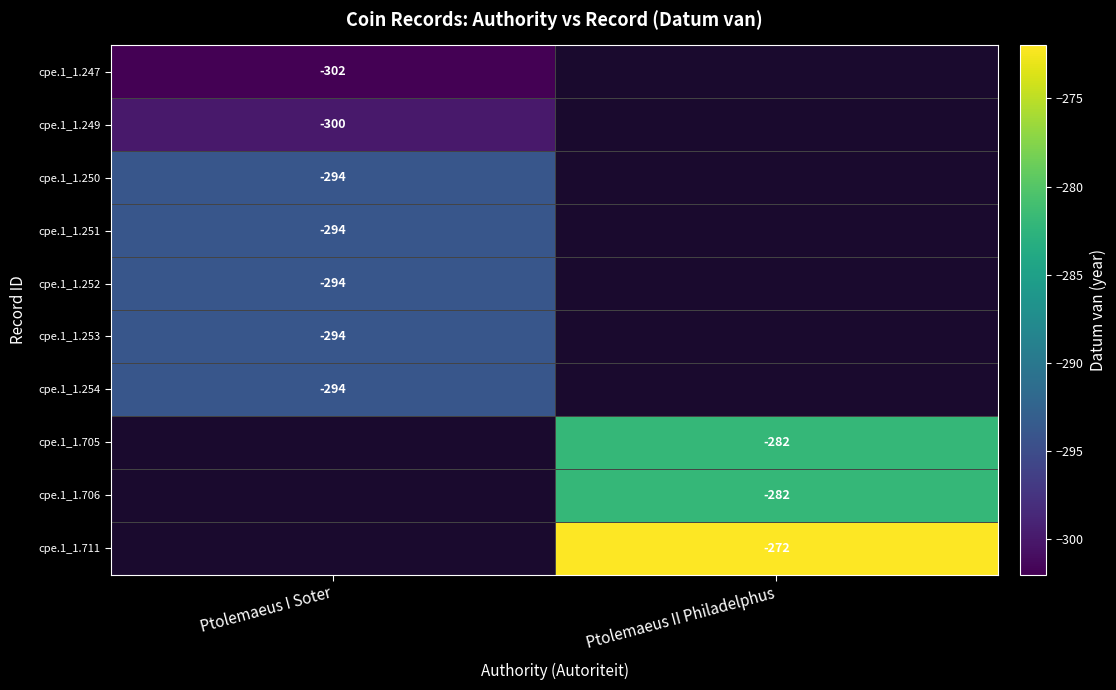

Between Ptolemaeus II Philadelphus and Ptolemaeus I Soter, which is larger?

Ptolemaeus I Soter